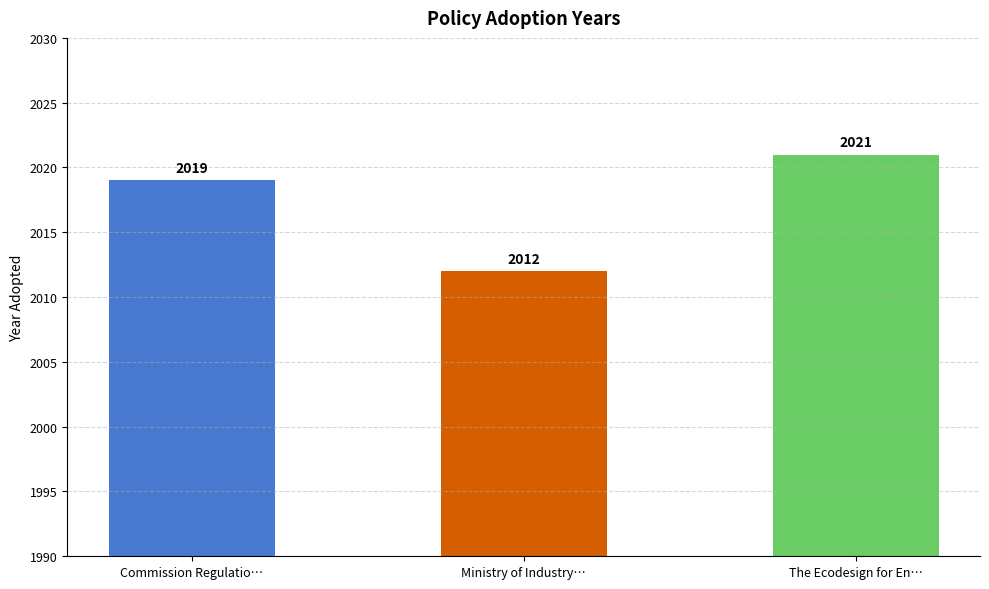

List the labels in order of value, smallest first.

Ministry of Industry…, Commission Regulatio…, The Ecodesign for En…